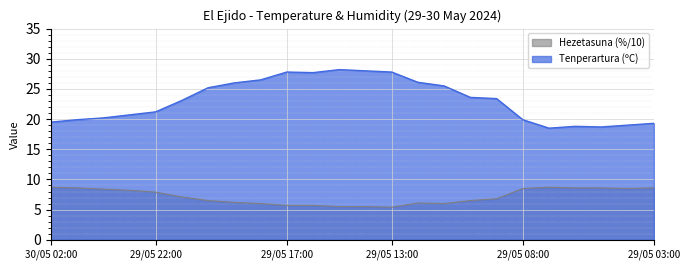

What are all the series names shown in the legend?

Hezetasuna (%/10), Tenperartura (ºC)